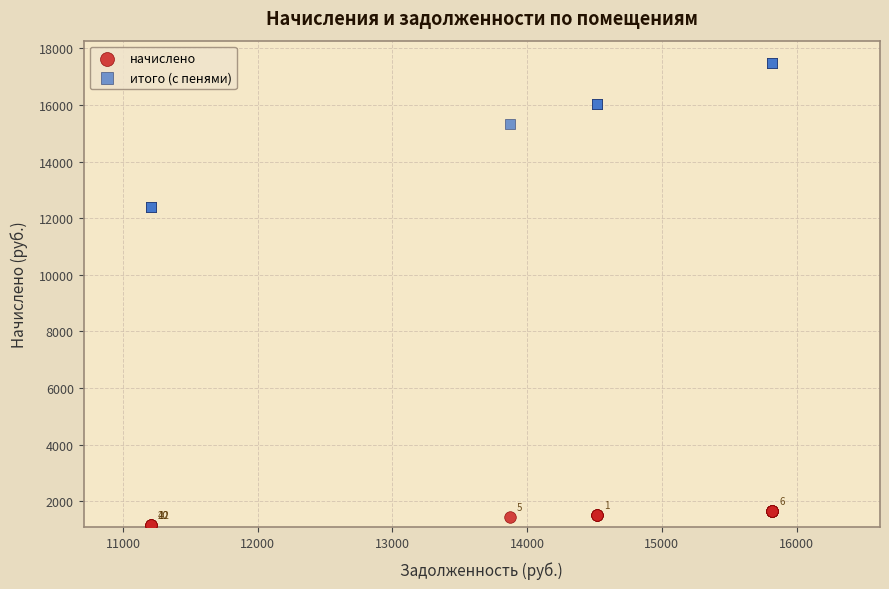

In the итого (с пенями) series, what Y value is closest to 14928?

15323.3